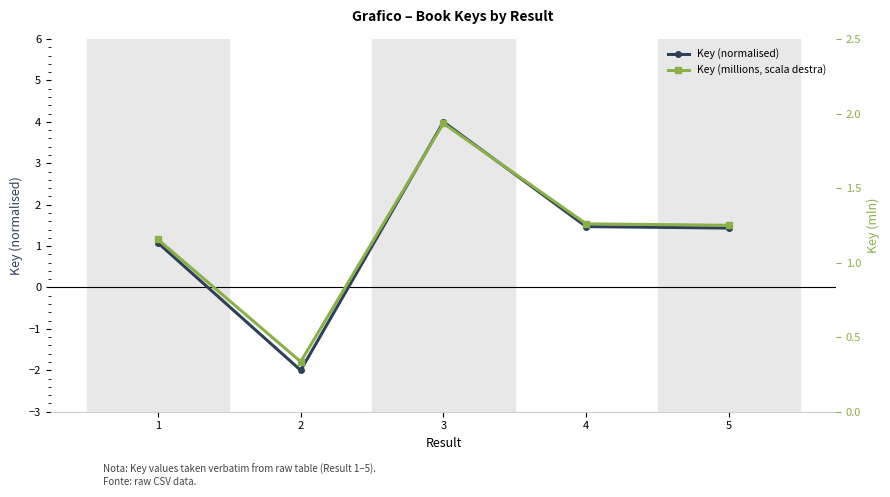

Which series changed the most between 4 and 5?

Key (normalised)